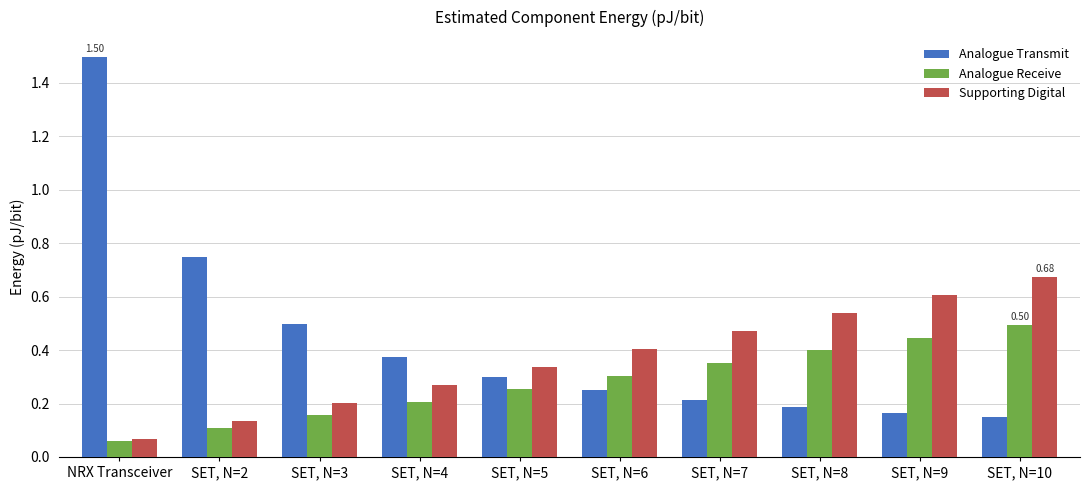

Which series has the widest spread of values?

Analogue Transmit